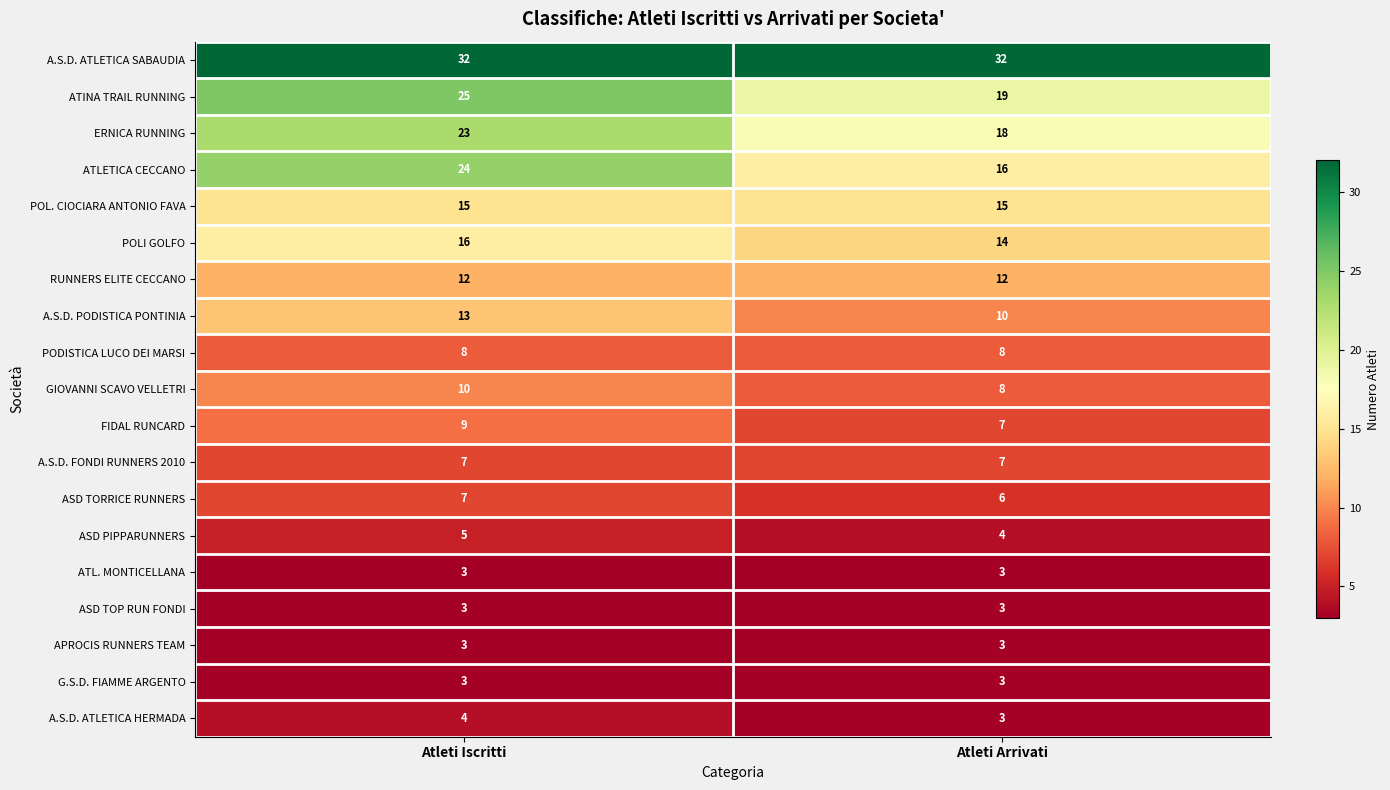

At how many categories does at least one series exceed 6?

2